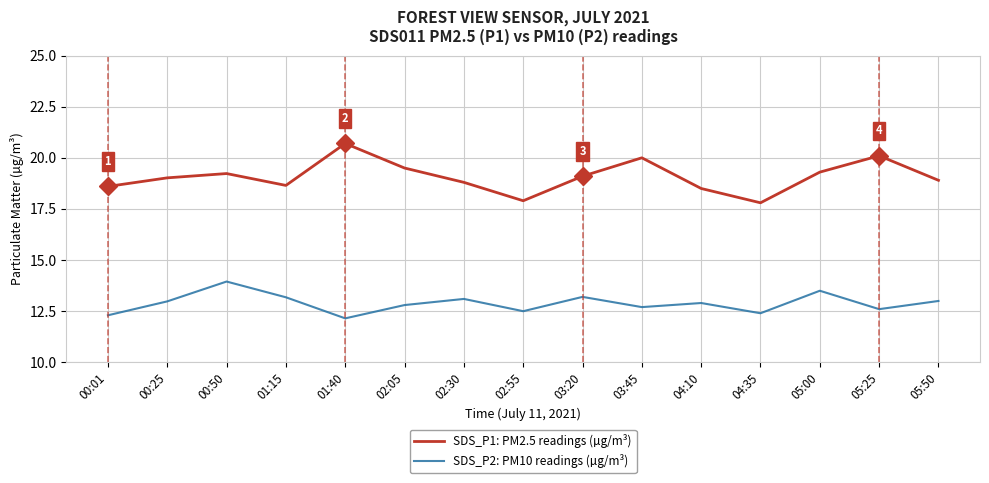

What is the maximum value shown in the chart?

20.7